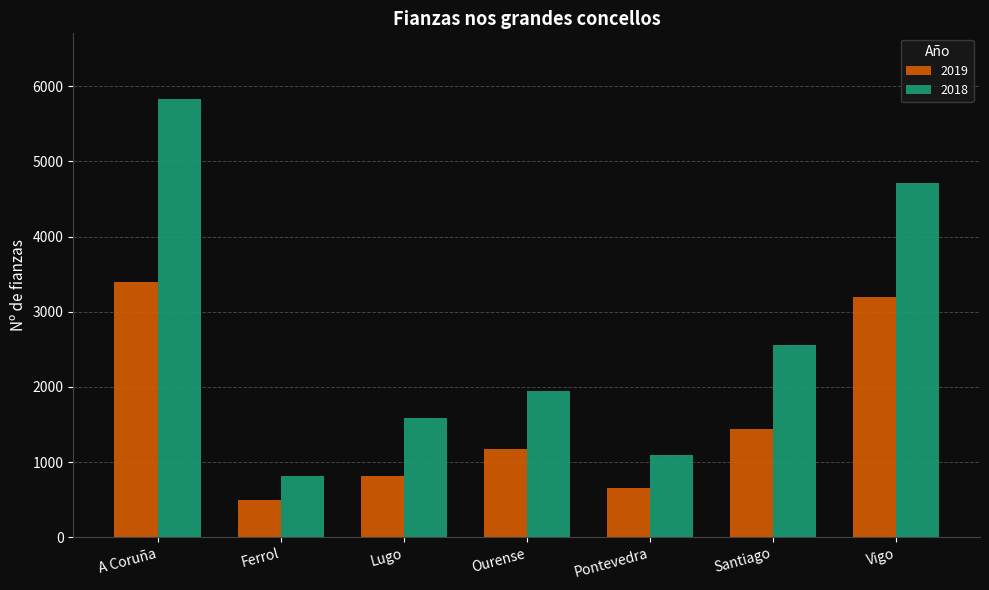

Which series has the largest range (max minus min)?

2018